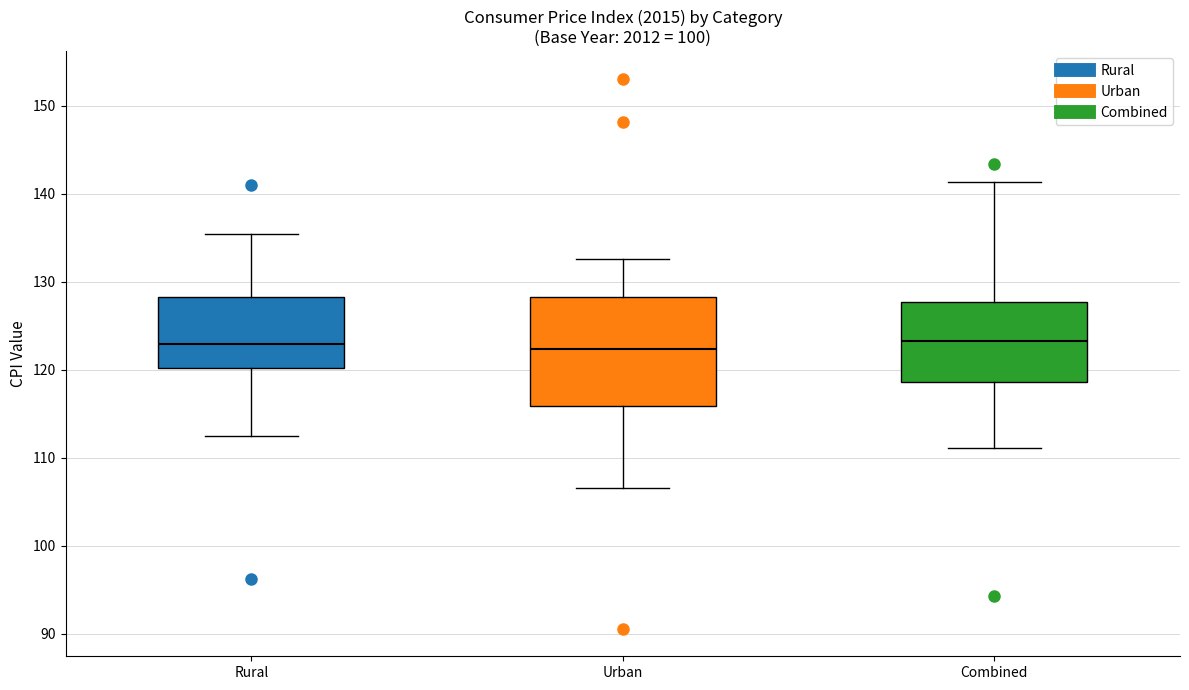

Where does the upper whisker of the box for Urban end on the y-axis? The values are not printed on the chart, so give them approximately, as read against the axis.

133